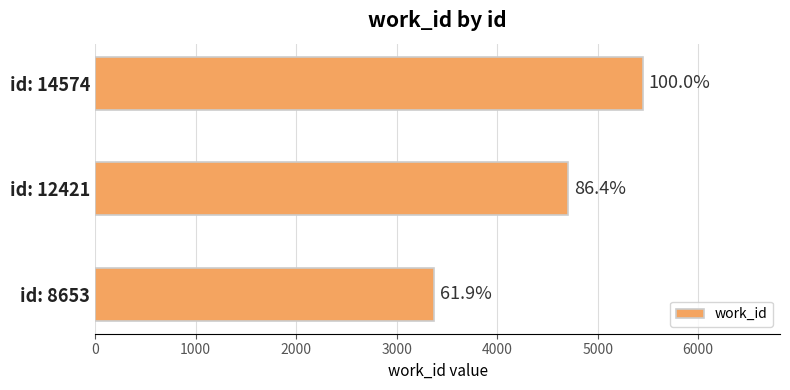

How many bars are there in total?

3